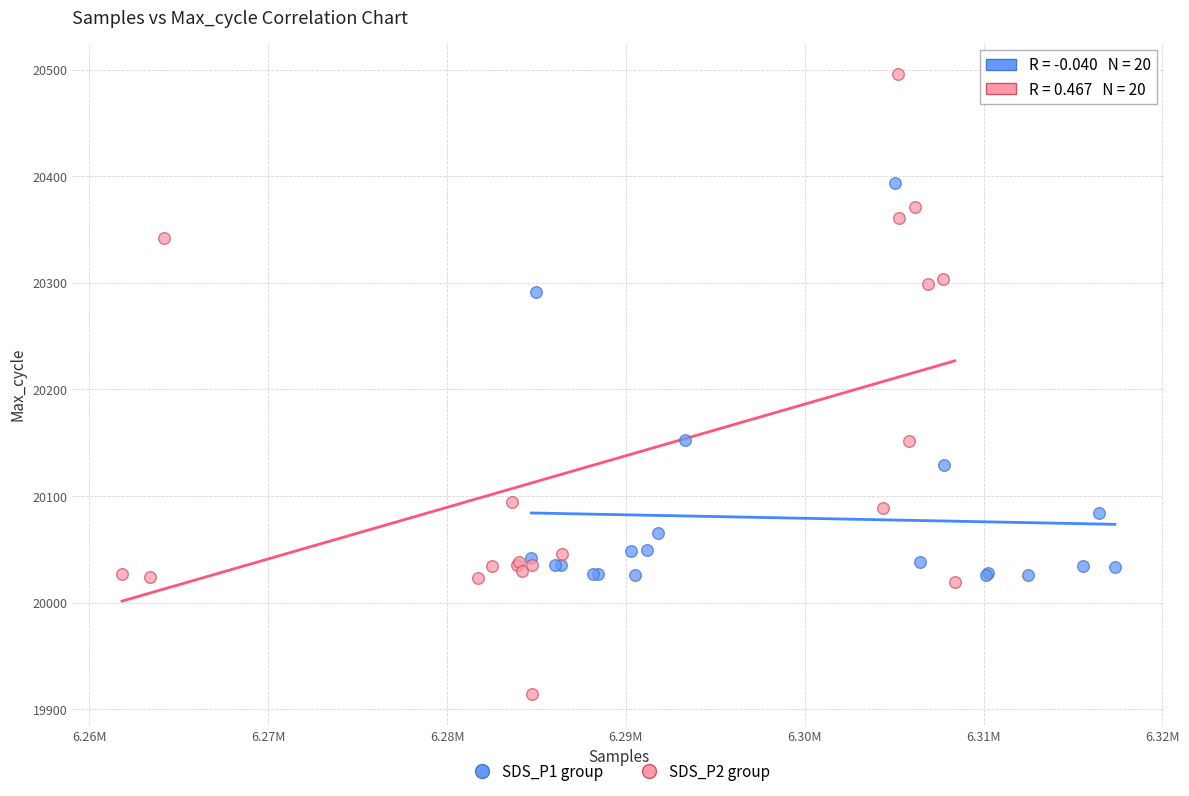

What are all the series names shown in the legend?

SDS_P1 group, SDS_P2 group